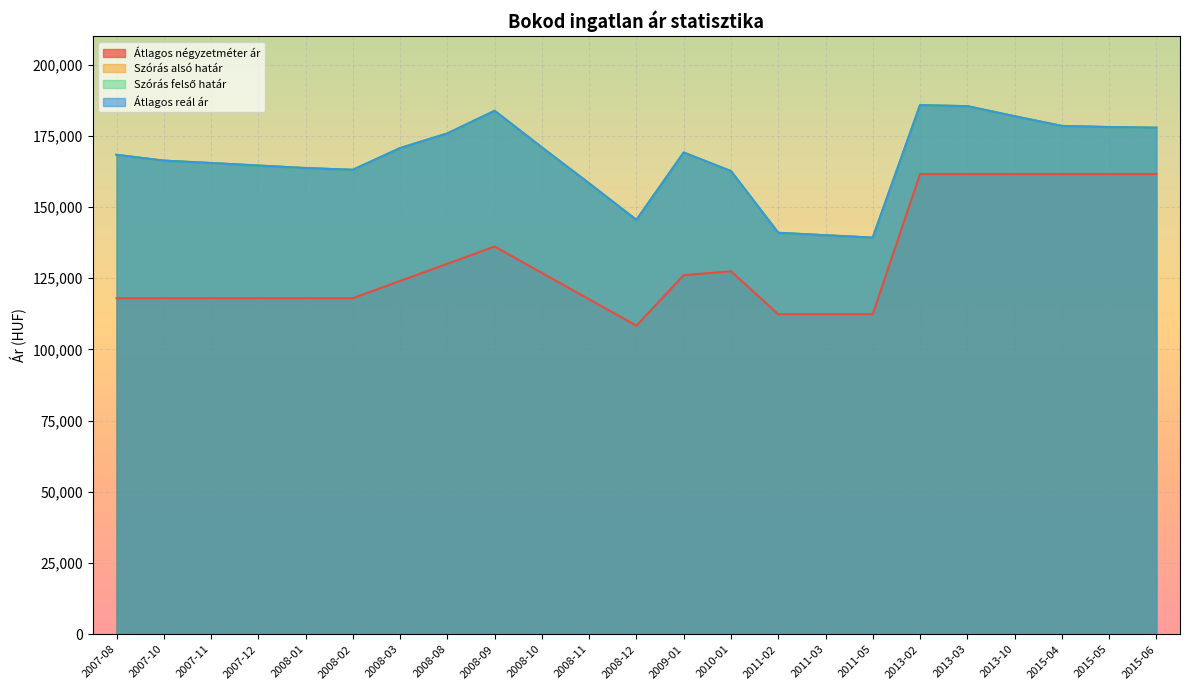

Reading left to right, what are all the values shown in this chart?

Átlagos négyzetméter ár: 117977	117977	117977	117977	117977	117977	124022	130066	136111	126852	117592	108333	126068	127410	112359	112359	112359	161538	161538	161538	161538	161538	161538
Szórás alsó határ: 168294	166257	165415	164528	163651	163038	170646	175792	183737	170874	158256	145441	169097	162569	140926	140053	139230	185712	185375	181838	178434	178034	177812
Szórás felső határ: 168294	166257	165415	164528	163651	163038	170646	175792	183737	170874	158256	145441	169097	162569	140926	140053	139230	185712	185375	181838	178434	178034	177812
Átlagos reál ár: 168294	166257	165415	164528	163651	163038	170646	175792	183737	170874	158256	145441	169097	162569	140926	140053	139230	185712	185375	181838	178434	178034	177812